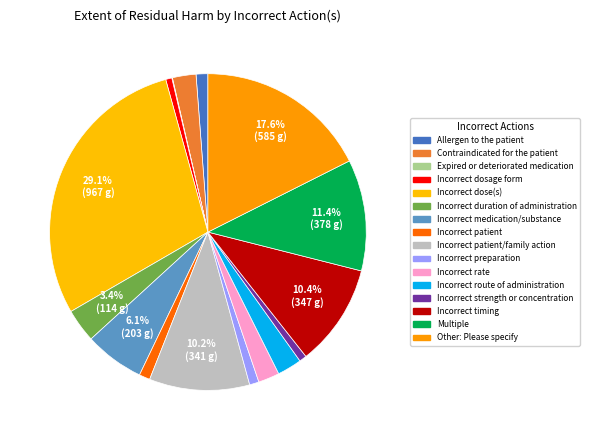

How many slices are in this pie chart?

16